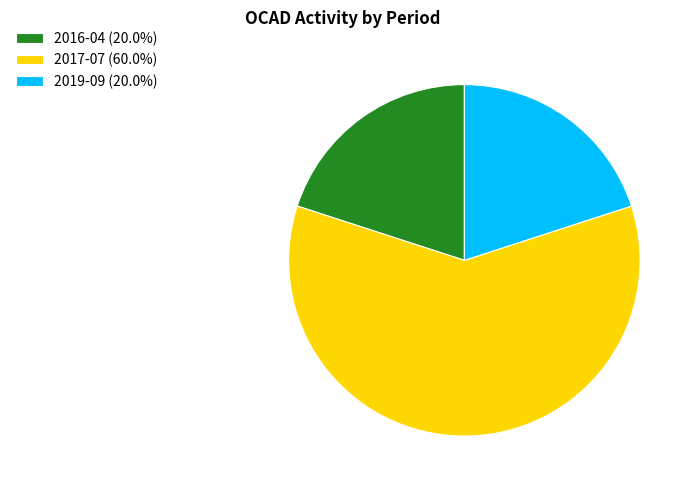

Is the sum of 2019-09 (20.0%) and 2017-07 (60.0%) greater than half?

Yes